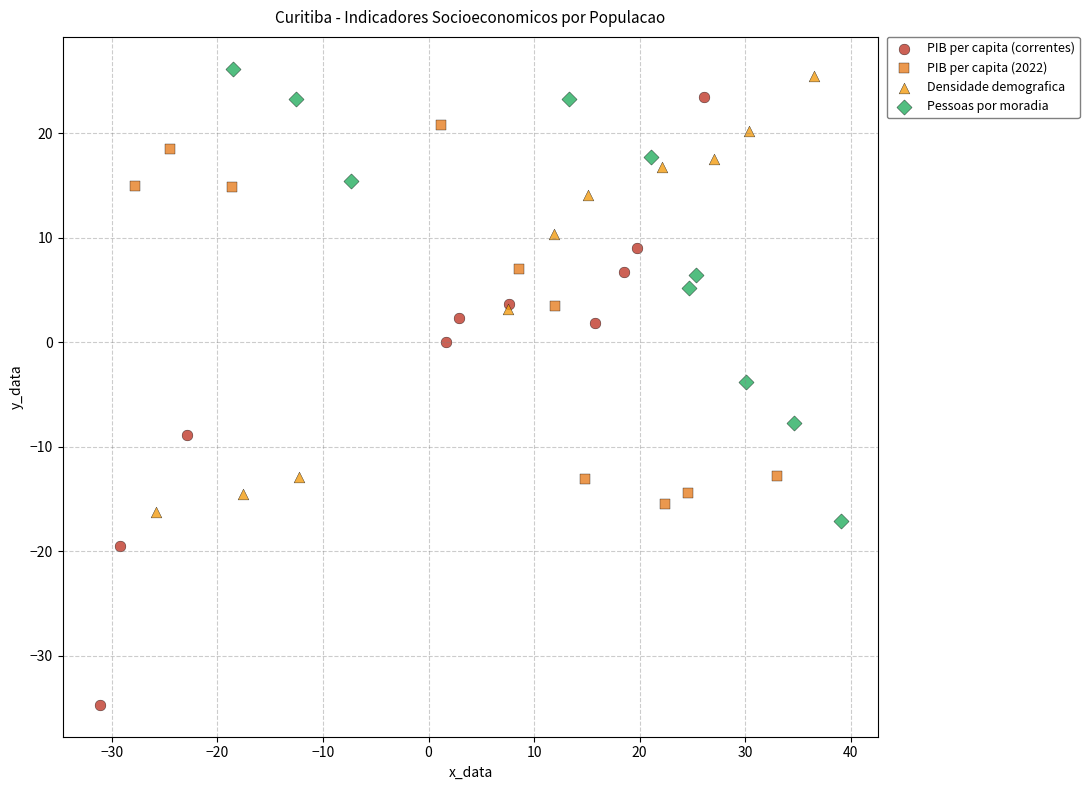

Which series contains the lowest Y value?

PIB per capita (correntes)